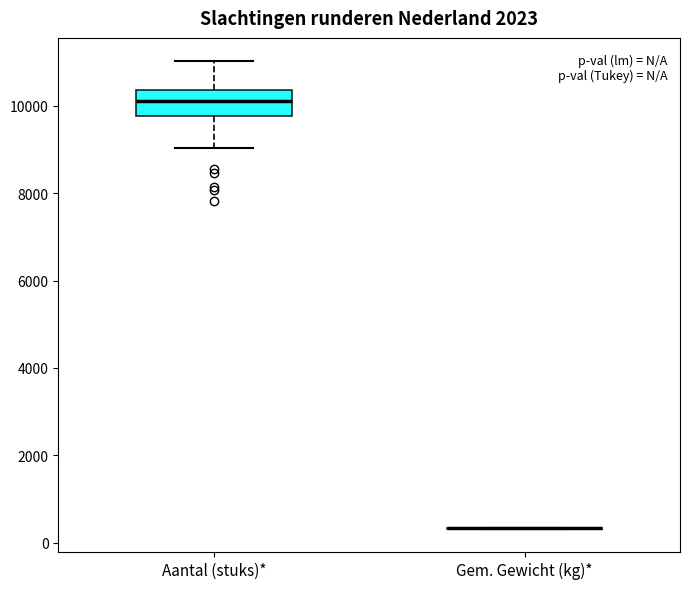

Reading left to right, read every box against the y-axis: the position of its median line, the range the box covers, and the ends of its whiskers. The values are not printed on the chart, so give them approximately, as read against the axis.

Aantal (stuks)*: median 10000, box 9800 to 10400, whiskers 9000 to 11000
Gem. Gewicht (kg)*: box collapsed to a line at 400, whiskers 400 to 400